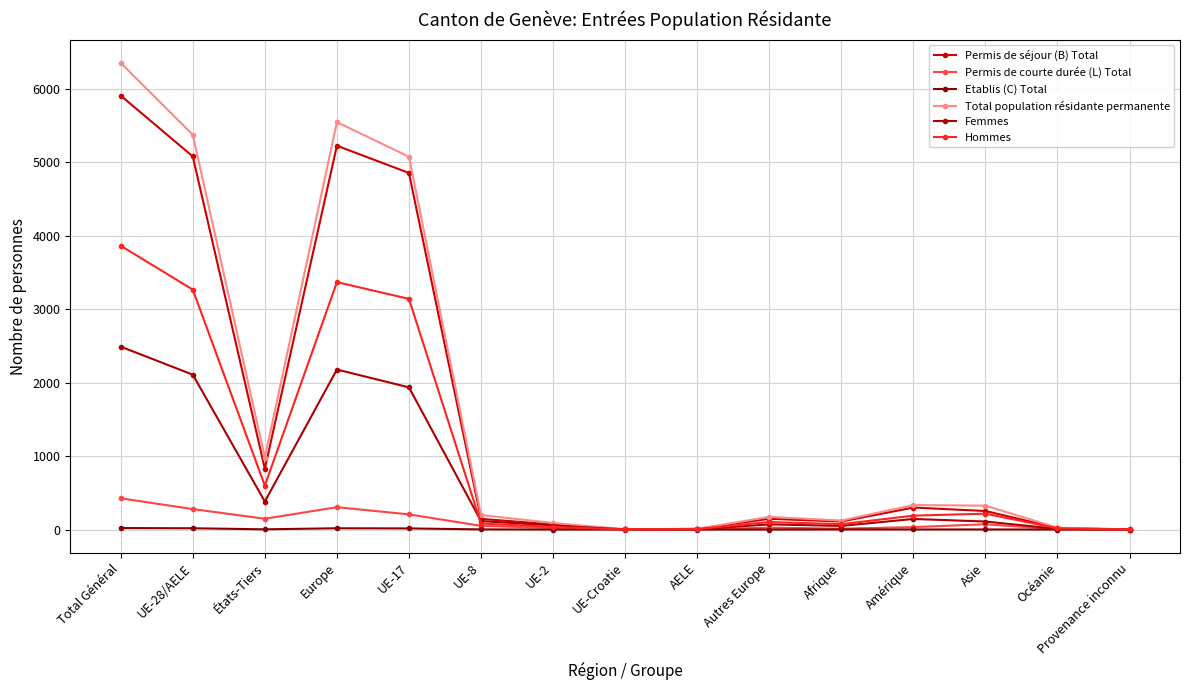

The Etablis (C) Total series shows 0 at UE-Croatie. True or false?

True